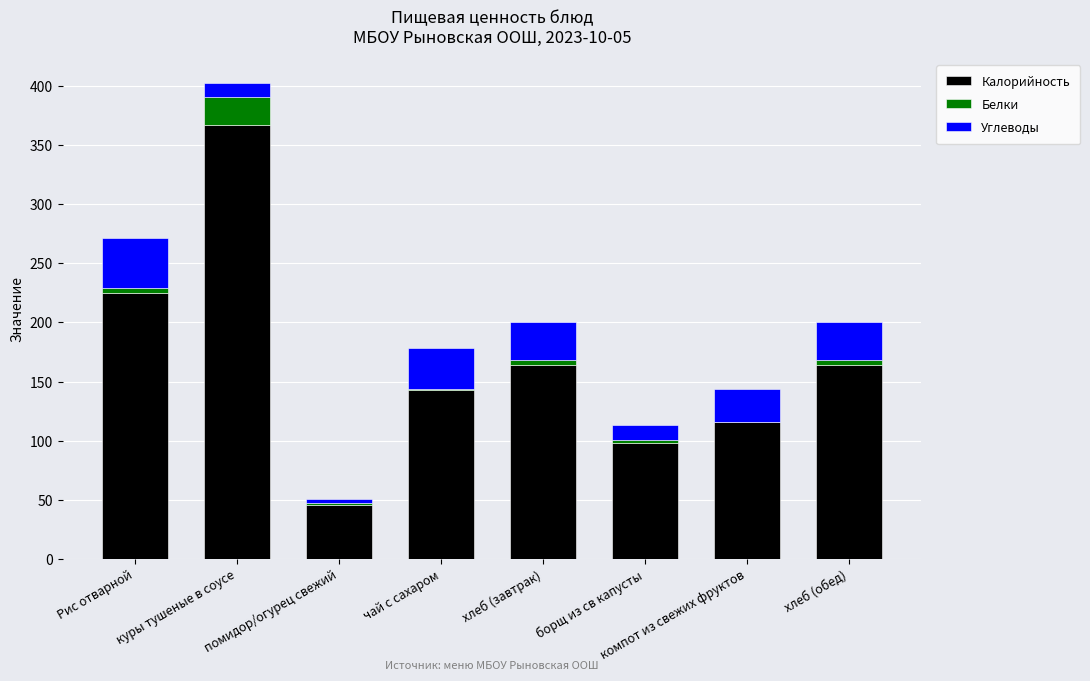

True or false: Калорийность has a value of 116.0 at компот из свежих фруктов.

True